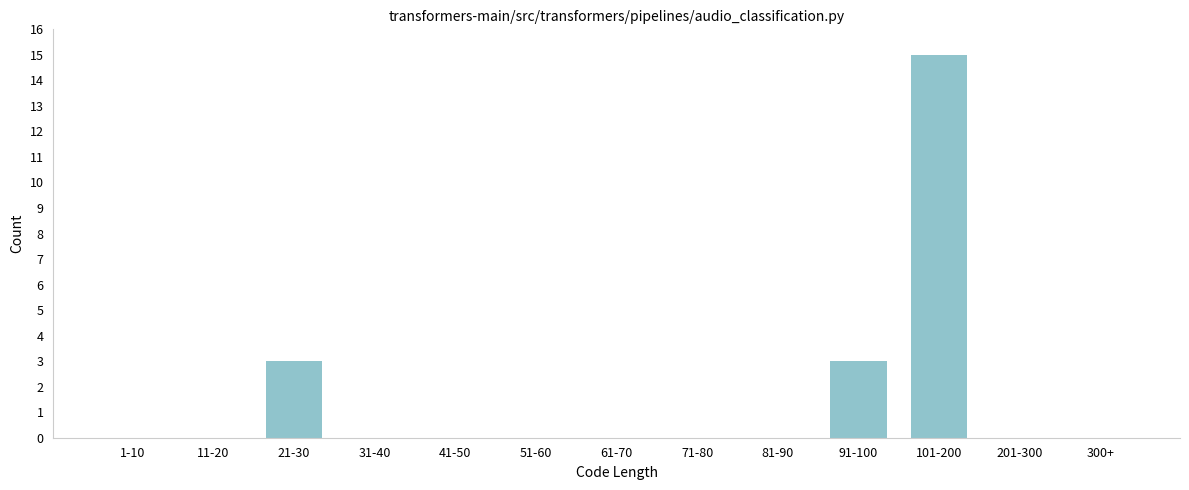

Reading left to right, list all the values displayed in this chart.

1-10=0	11-20=0	21-30=3	31-40=0	41-50=0	51-60=0	61-70=0	71-80=0	81-90=0	91-100=3	101-200=15	201-300=0	300+=0